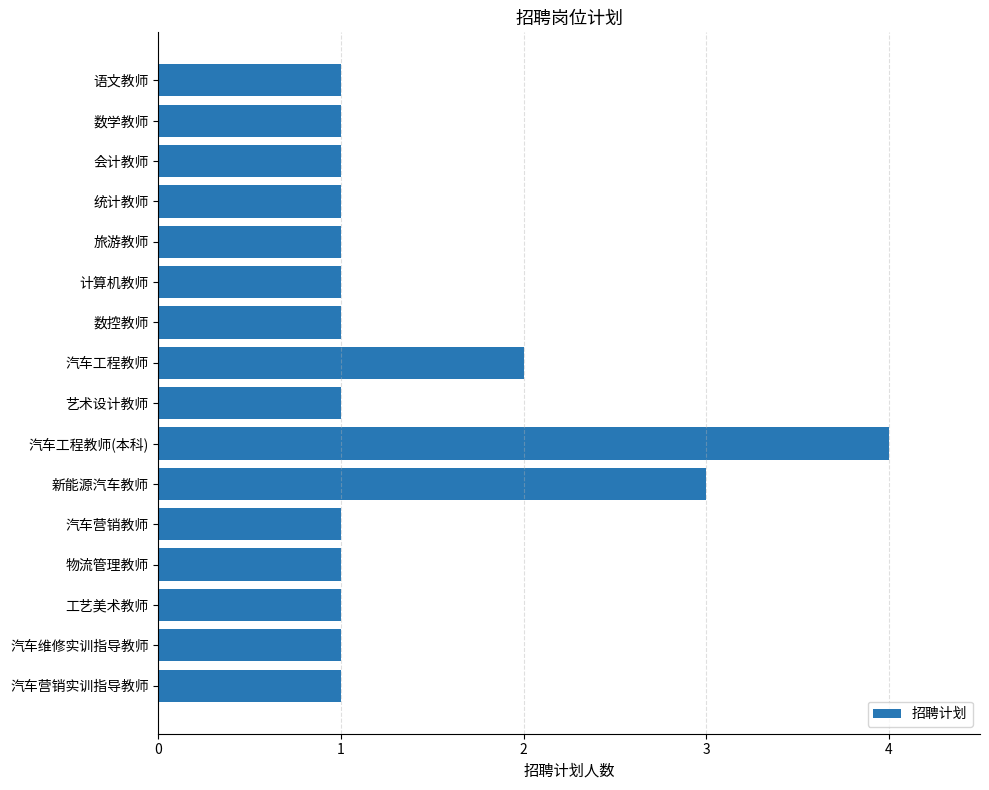

Is it true that the value at 汽车工程教师(本科) is 5?

False